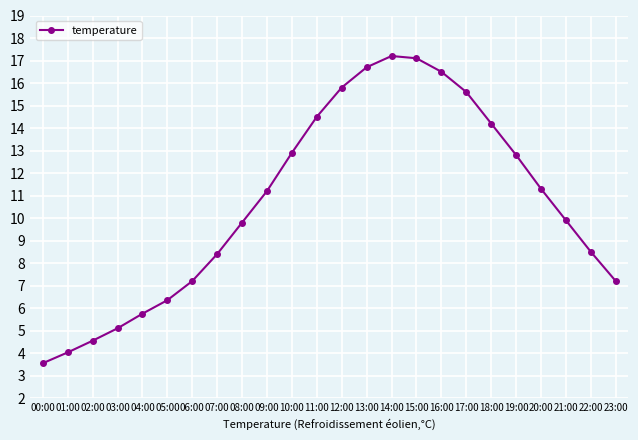

What is the sum of all values?

256.1